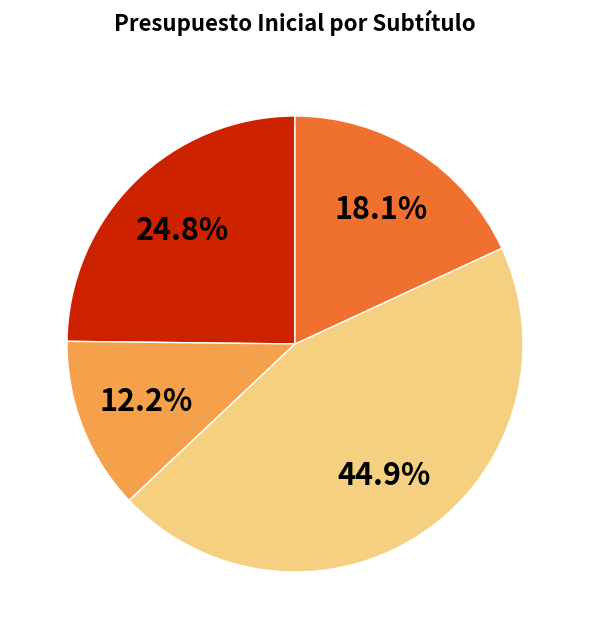

Does any single category account for the majority?

No